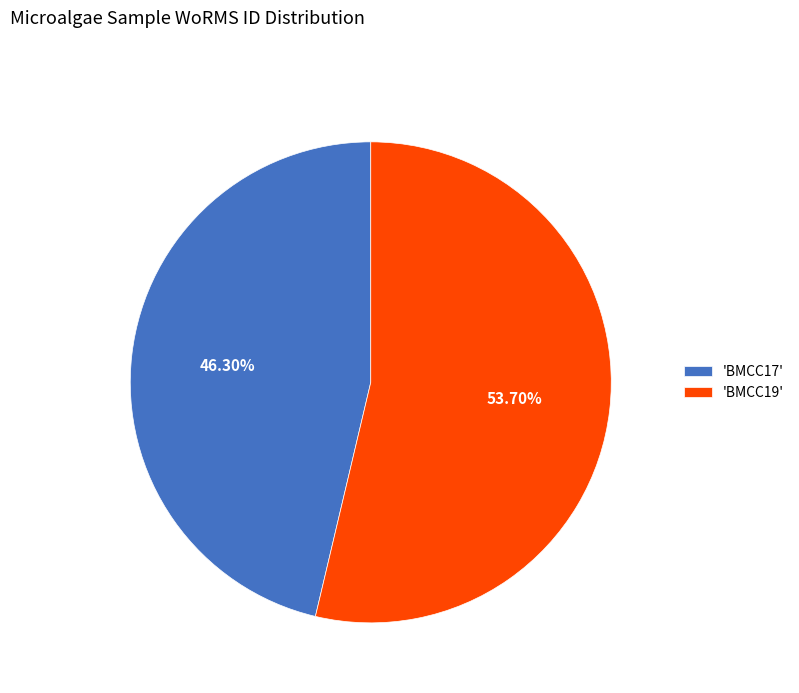

Approximately how many times larger is the value at 'BMCC17' compared to 'BMCC19'?

0.9